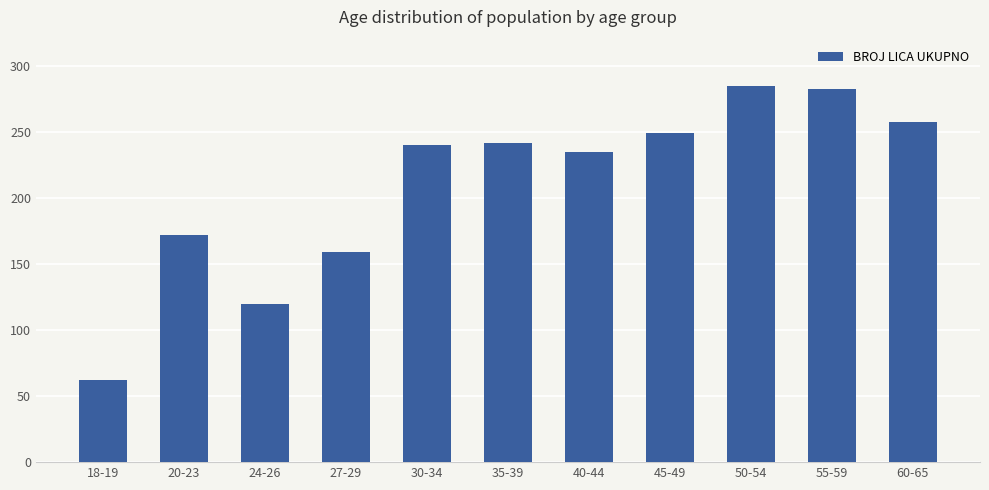

What position from the left is 35-39?

6